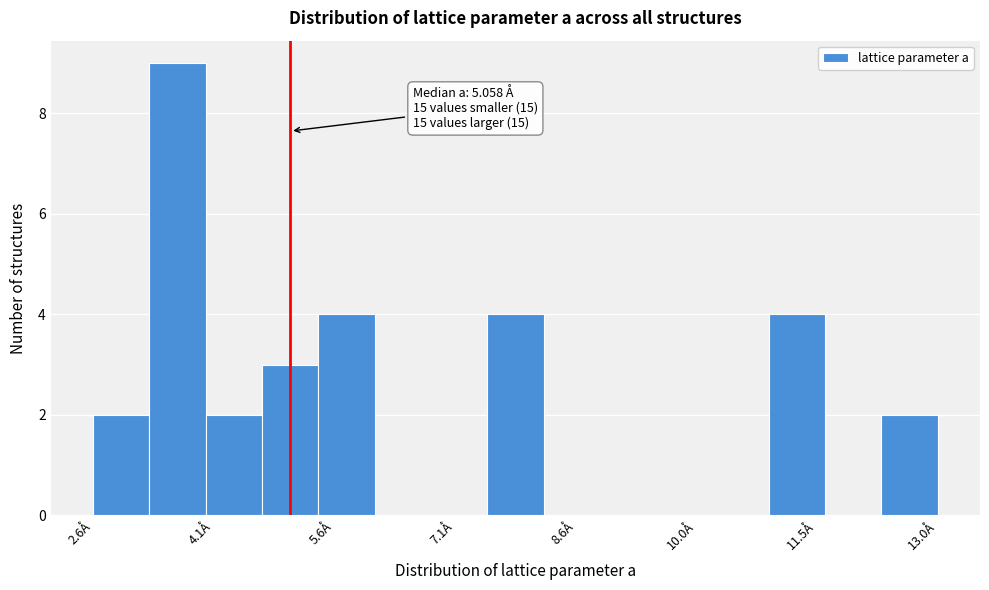

Read against the x-axis, roughly where is the centre of the tallest bar?

3.6